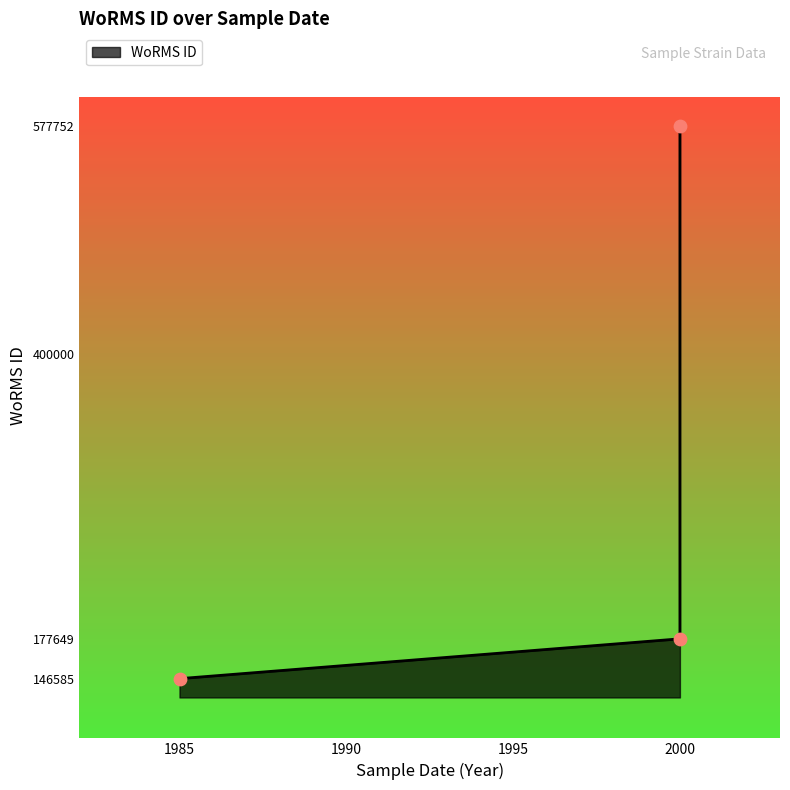

Which has a higher value, 07-07-2000 (Anabaena aphanizomenioides) or 09-06-1985 (Anabaena sp.)?

07-07-2000 (Anabaena aphanizomenioides)